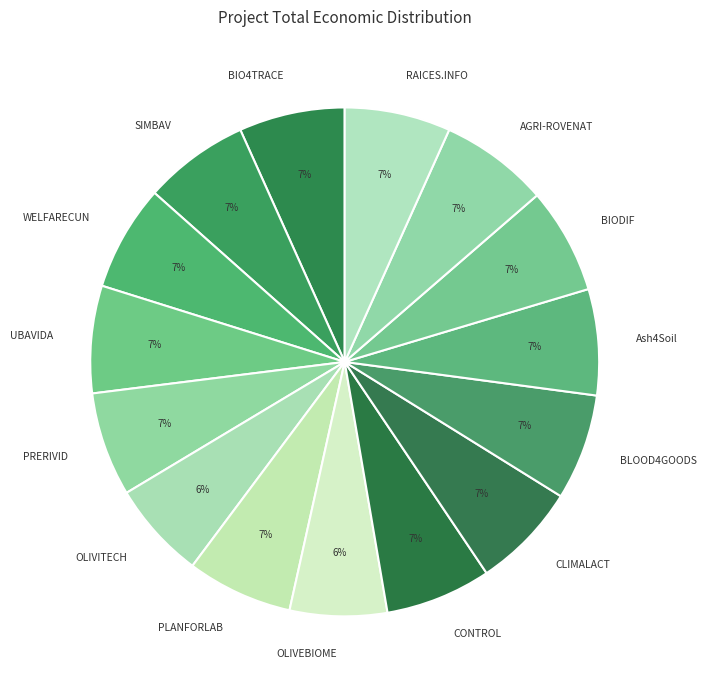

To the nearest percent, what is the difference between the largest and smallest slice percentages?

1%